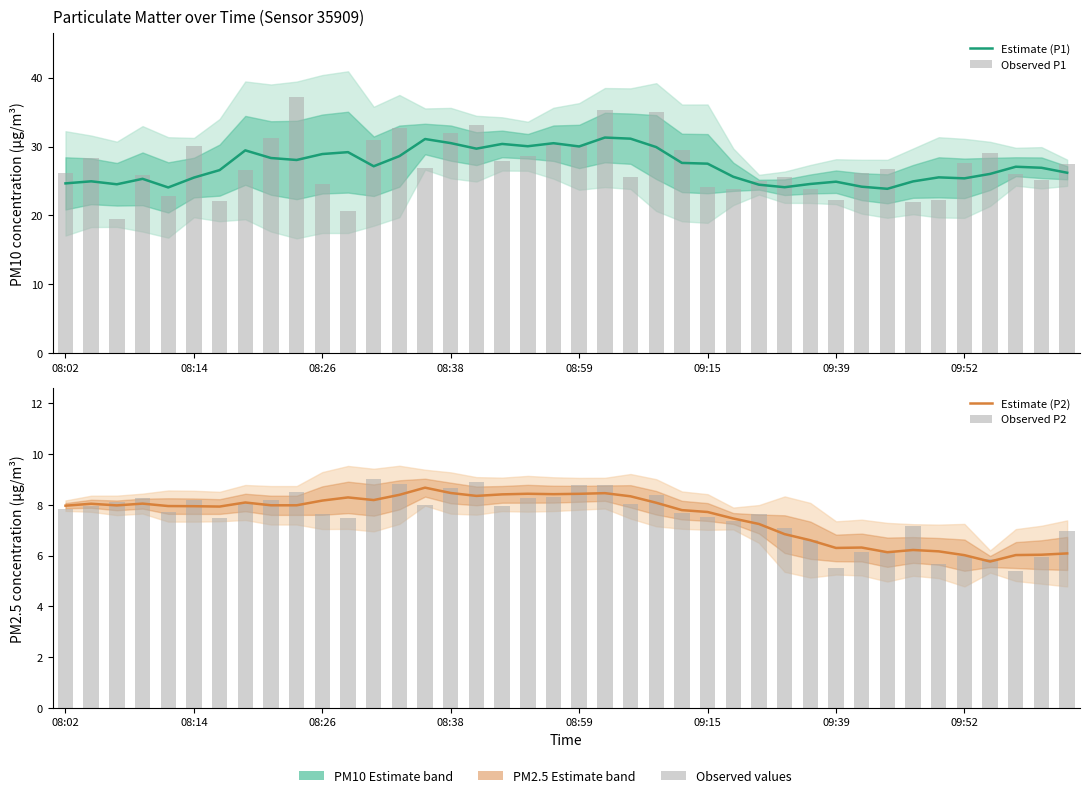

Which series has the largest range (max minus min)?

Observed P1